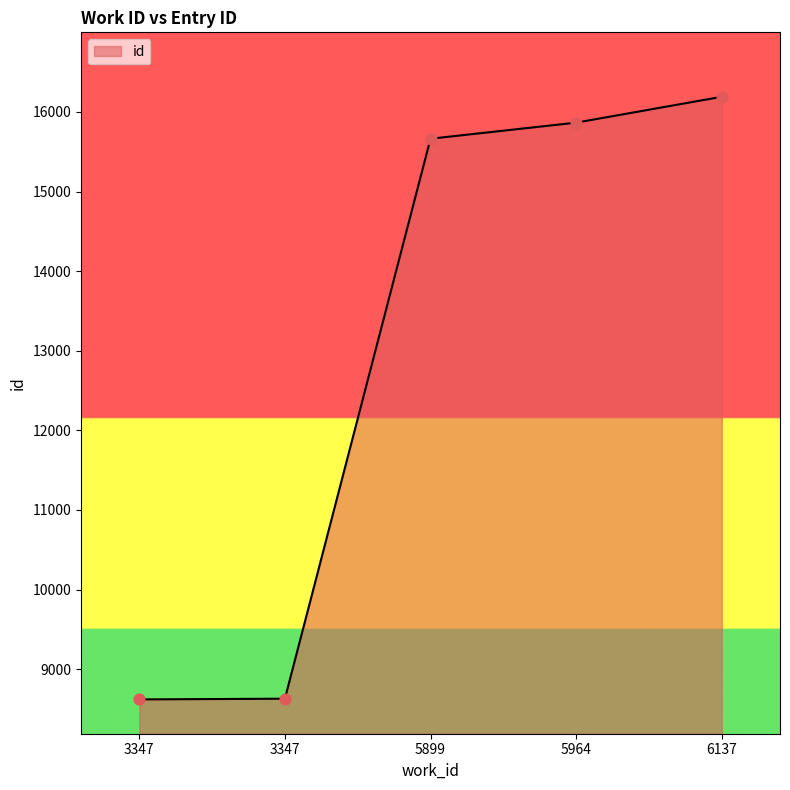

What is the change in value from 3347 to 5964?

+7236